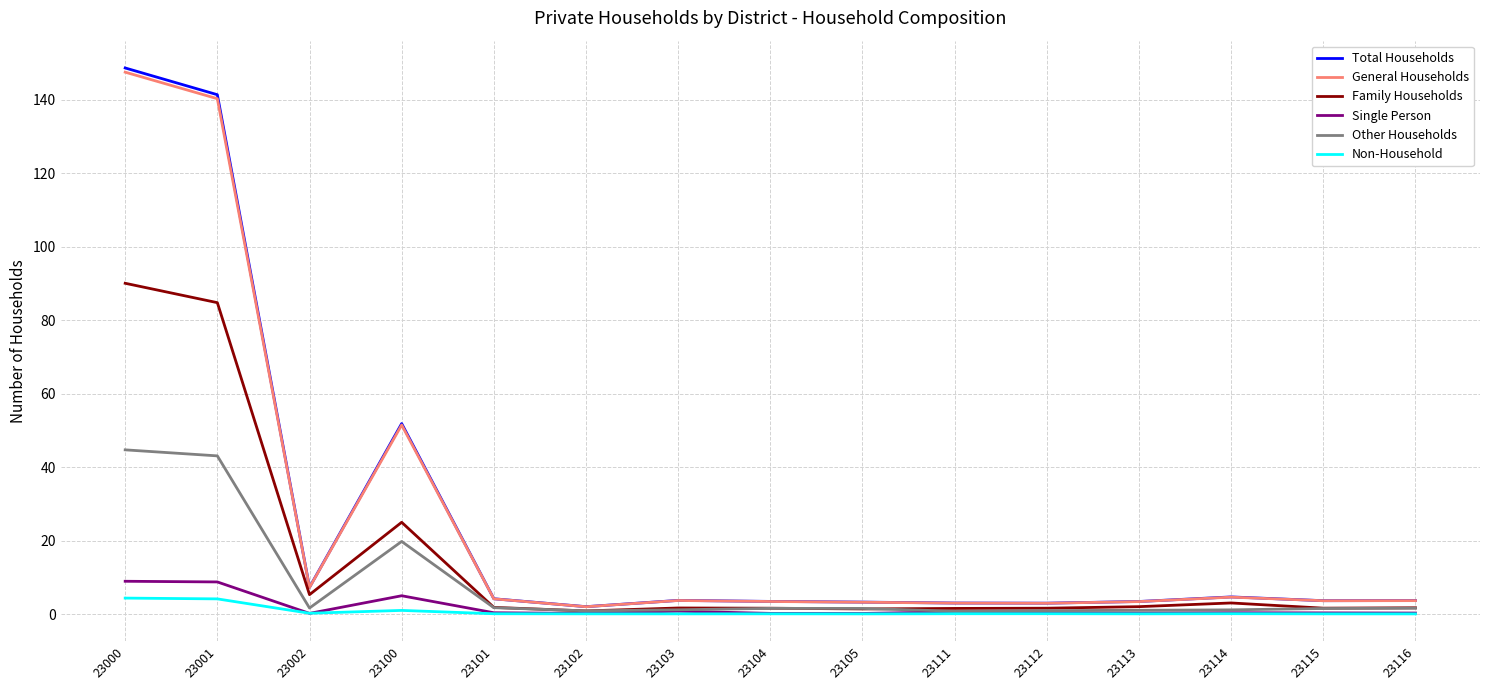

What are all the series names shown in the legend?

Total Households, General Households, Family Households, Single Person, Other Households, Non-Household